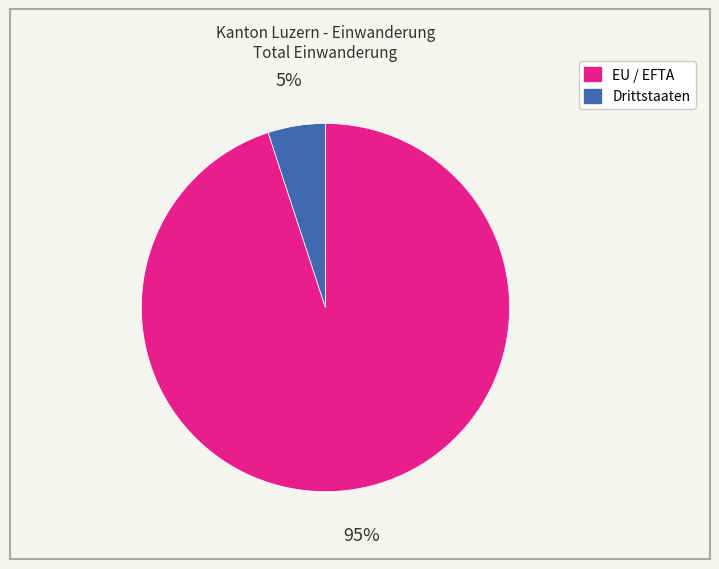

Combined, do Drittstaaten and EU / EFTA account for over 50%?

Yes